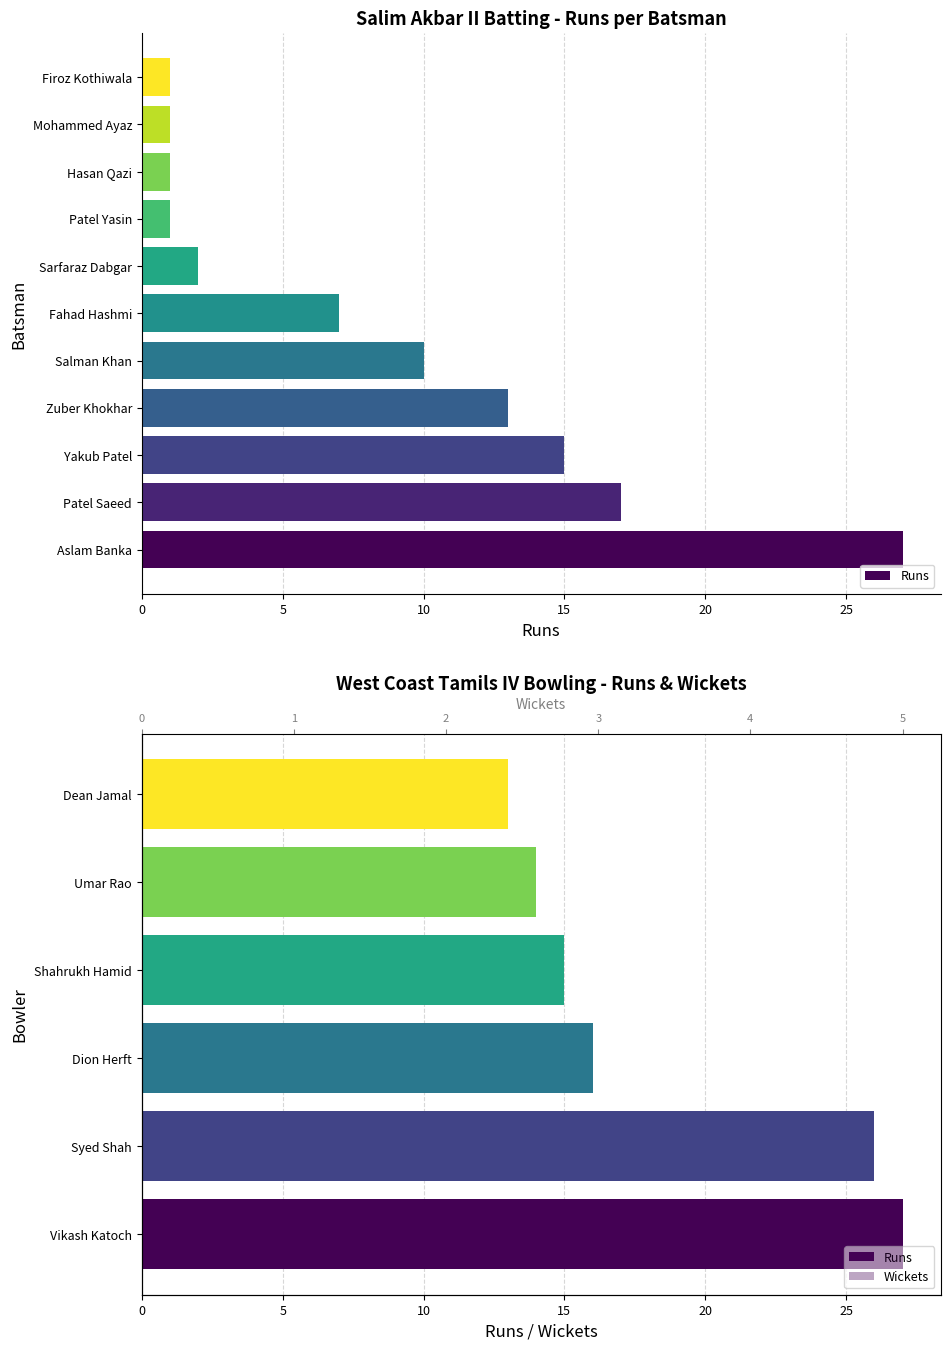

What is the greatest value displayed?

27